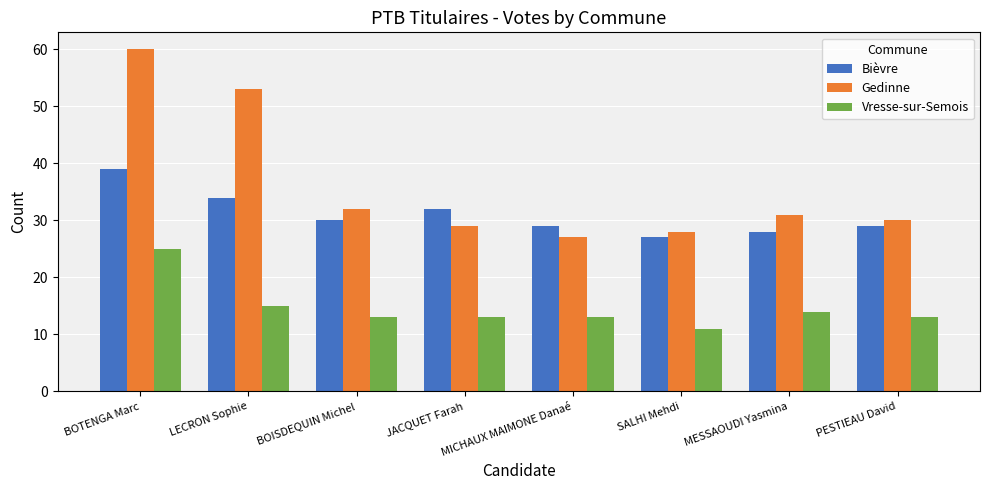

Reading right to left, what are all the values shown in this chart?

Bièvre: PESTIEAU David=29	MESSAOUDI Yasmina=28	SALHI Mehdi=27	MICHAUX MAIMONE Danaé=29	JACQUET Farah=32	BOISDEQUIN Michel=30	LECRON Sophie=34	BOTENGA Marc=39
Gedinne: PESTIEAU David=30	MESSAOUDI Yasmina=31	SALHI Mehdi=28	MICHAUX MAIMONE Danaé=27	JACQUET Farah=29	BOISDEQUIN Michel=32	LECRON Sophie=53	BOTENGA Marc=60
Vresse-sur-Semois: PESTIEAU David=13	MESSAOUDI Yasmina=14	SALHI Mehdi=11	MICHAUX MAIMONE Danaé=13	JACQUET Farah=13	BOISDEQUIN Michel=13	LECRON Sophie=15	BOTENGA Marc=25